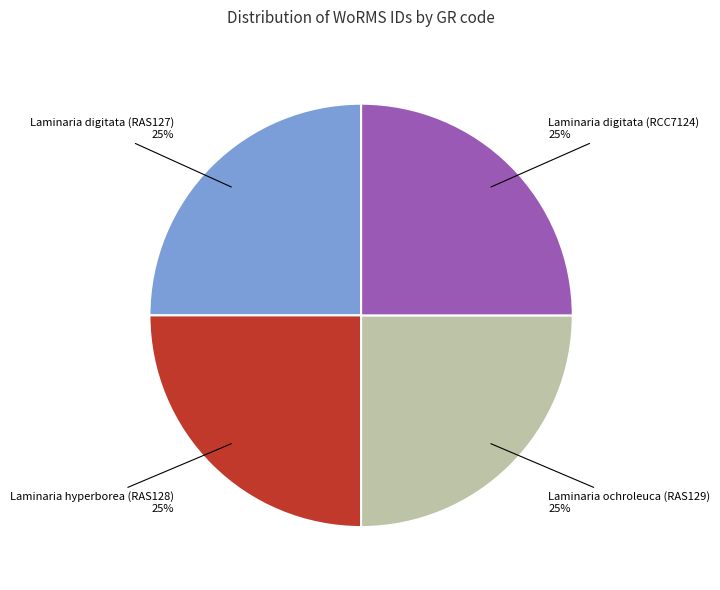

To the nearest percent, what percentage of the pie is Laminaria digitata (RCC7124)?

25%